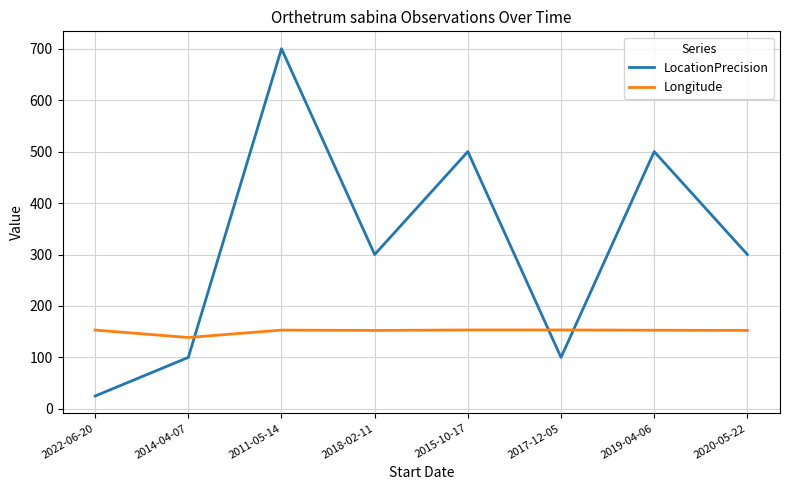

The value of Longitude at 2022-06-20 is 67.3. True or false?

False